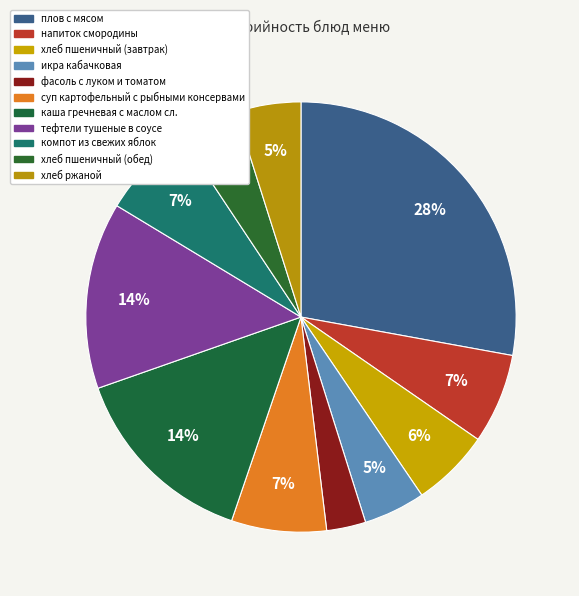

What percentage is the напиток смородины slice, to the nearest percent?

7%